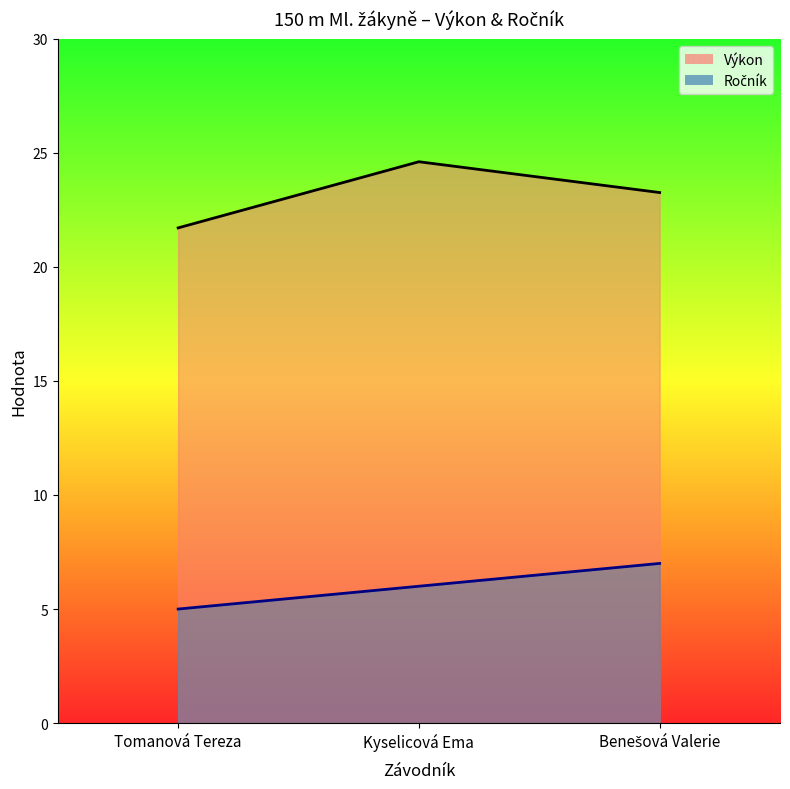

List the labels in order of Výkon value, largest first.

Kyselicová Ema, Benešová Valerie, Tomanová Tereza